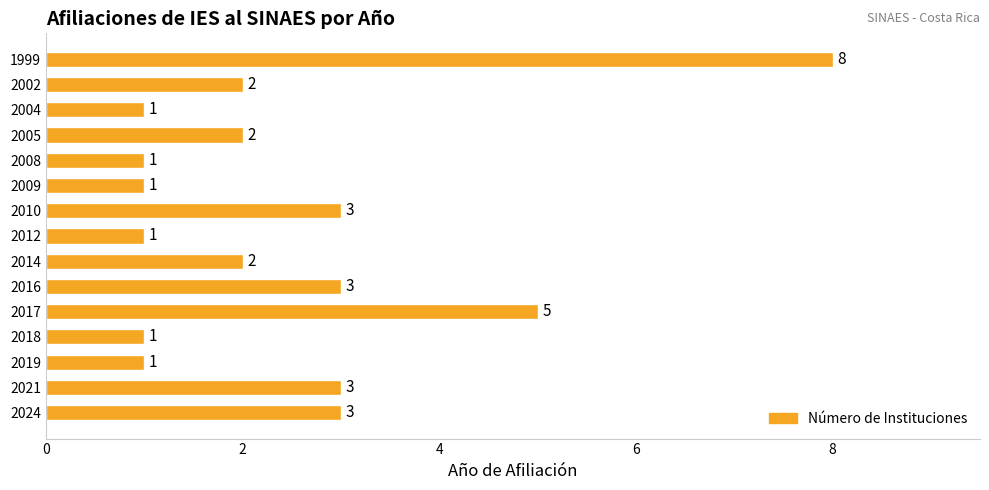

Count the values in the range 1 to 3.

13